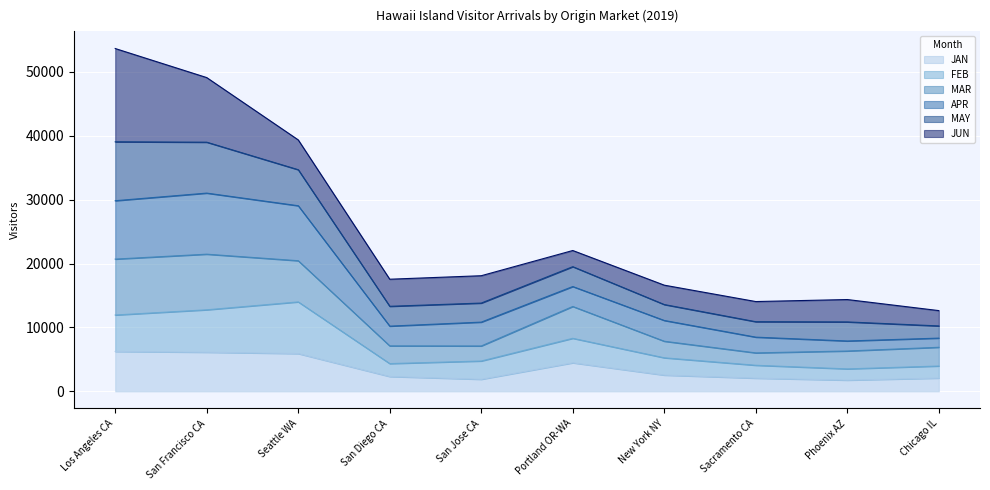

What is the minimum value for JAN?

1752.1